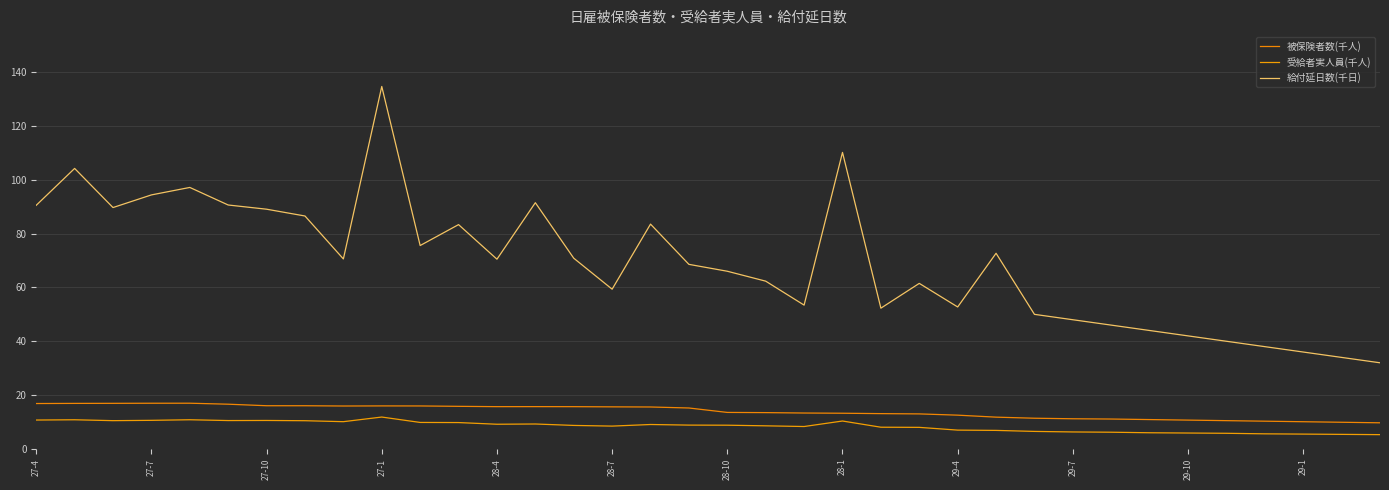

At which category does the chart reach its minimum across all series?

35